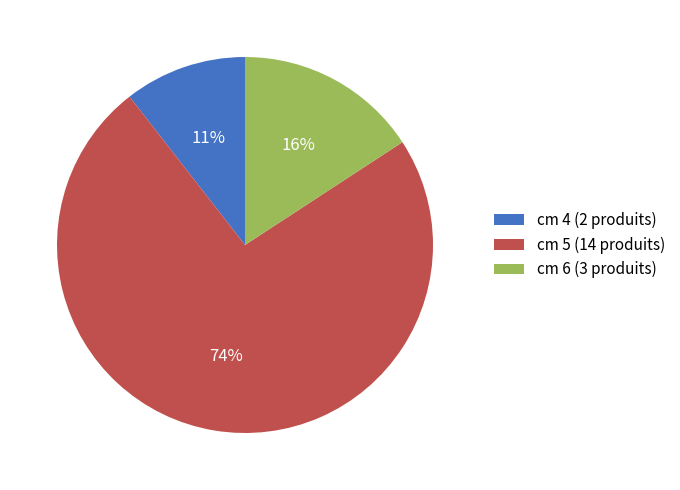

Which slice is the largest?

cm 5 (14 produits)